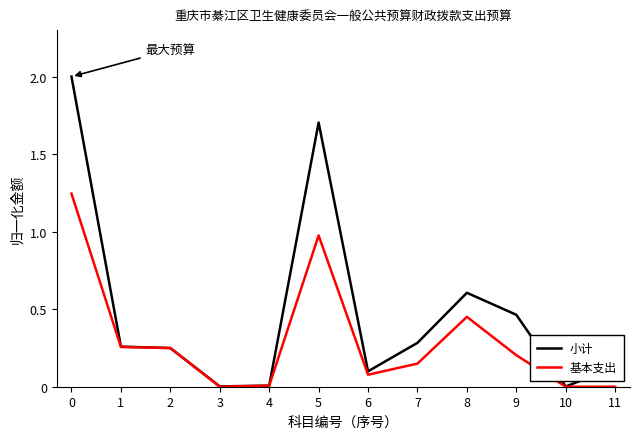

How many lines are shown in the chart?

2